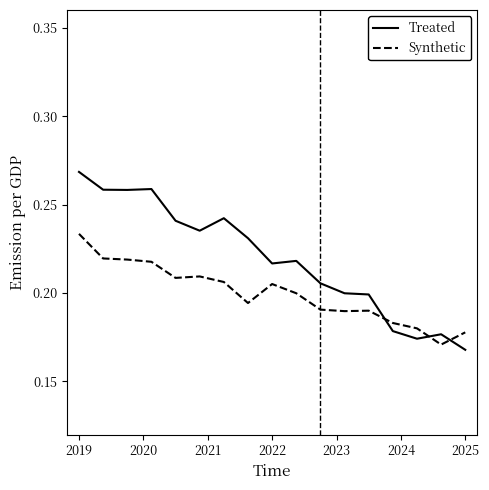

How many lines are shown in the chart?

2